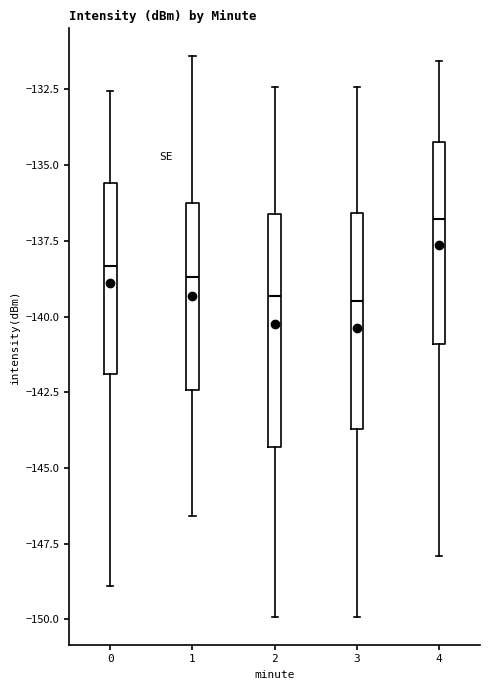

Reading left to right, transcribe this box plot: for each box, give where its median line is, the range the box spans, and where its two whiskers end, as read against the y-axis. The values are not printed on the chart, so give them approximately, as read against the axis.

0: median -138.5, box -142.0 to -135.5, whiskers -149.0 to -132.5
1: median -138.5, box -142.5 to -136.5, whiskers -146.5 to -131.5
2: median -139.5, box -144.5 to -136.5, whiskers -150.0 to -132.5
3: median -139.5, box -143.5 to -136.5, whiskers -150.0 to -132.5
4: median -137.0, box -141.0 to -134.0, whiskers -148.0 to -131.5